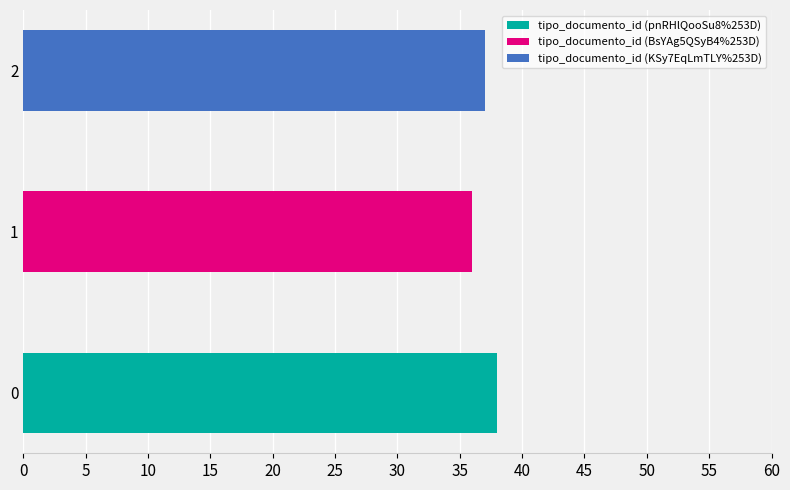

What position from the left is KSy7EqLmTLY%253D?

3